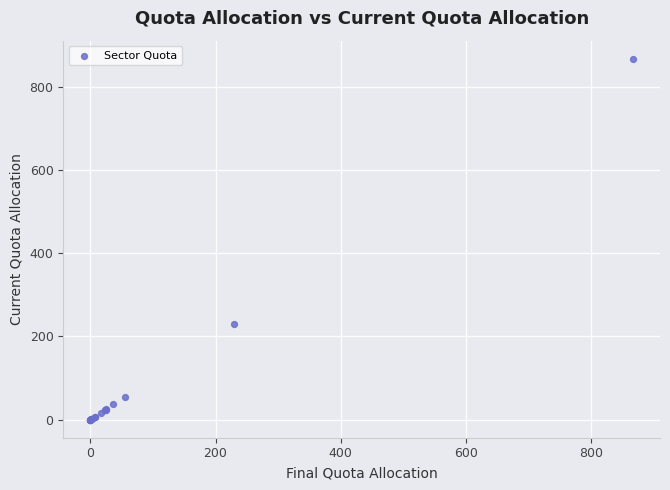

What Y value in the scatter plot is closest to 433?

228.8